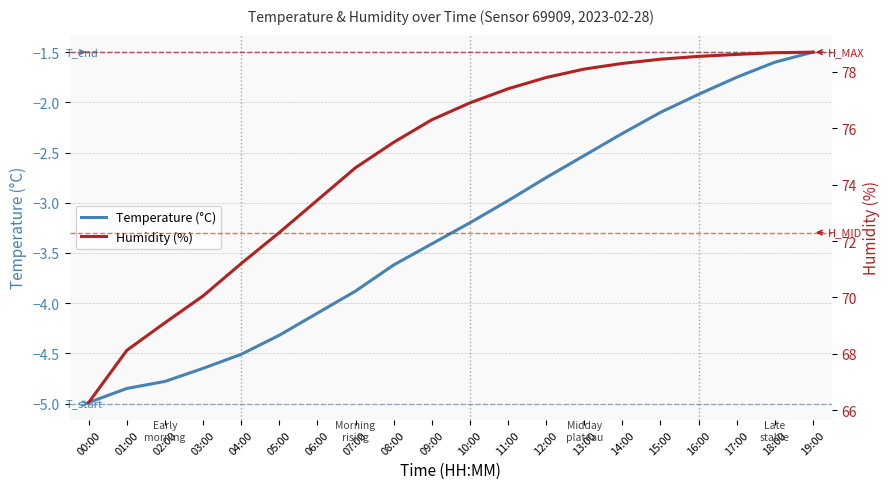

What is the average value of the Temperature (°C) series?

-3.3